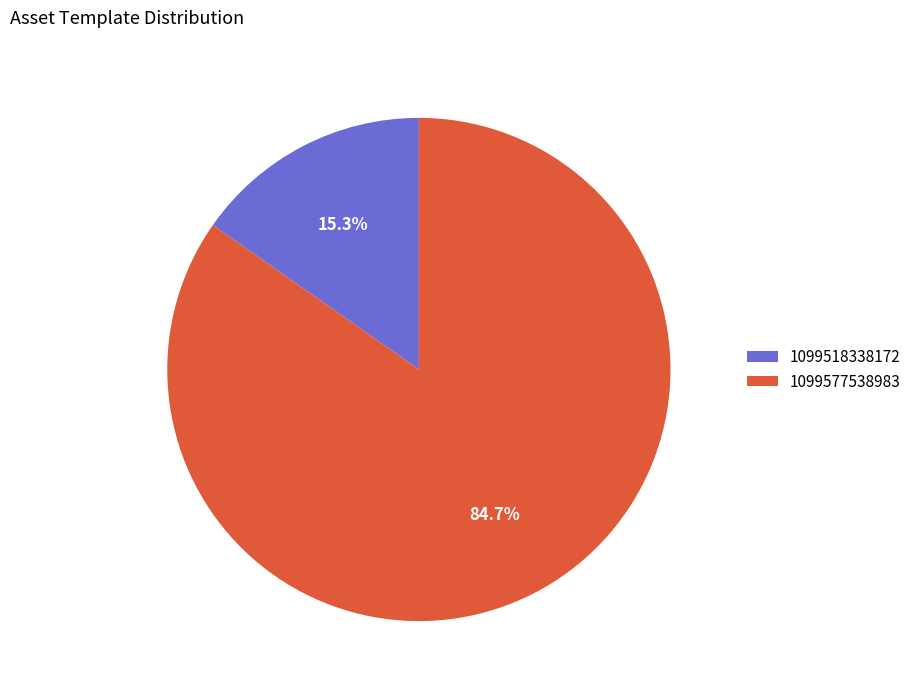

To the nearest percent, what is the combined percentage of 1099518338172 and 1099577538983?

100%